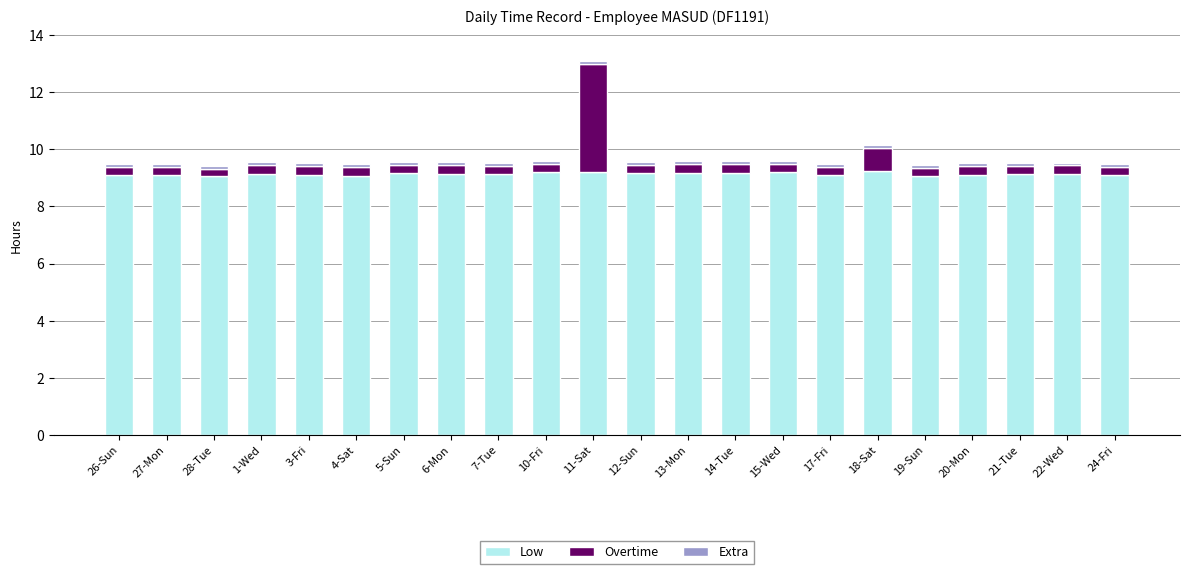

What is the sum of all Low values?

201.1